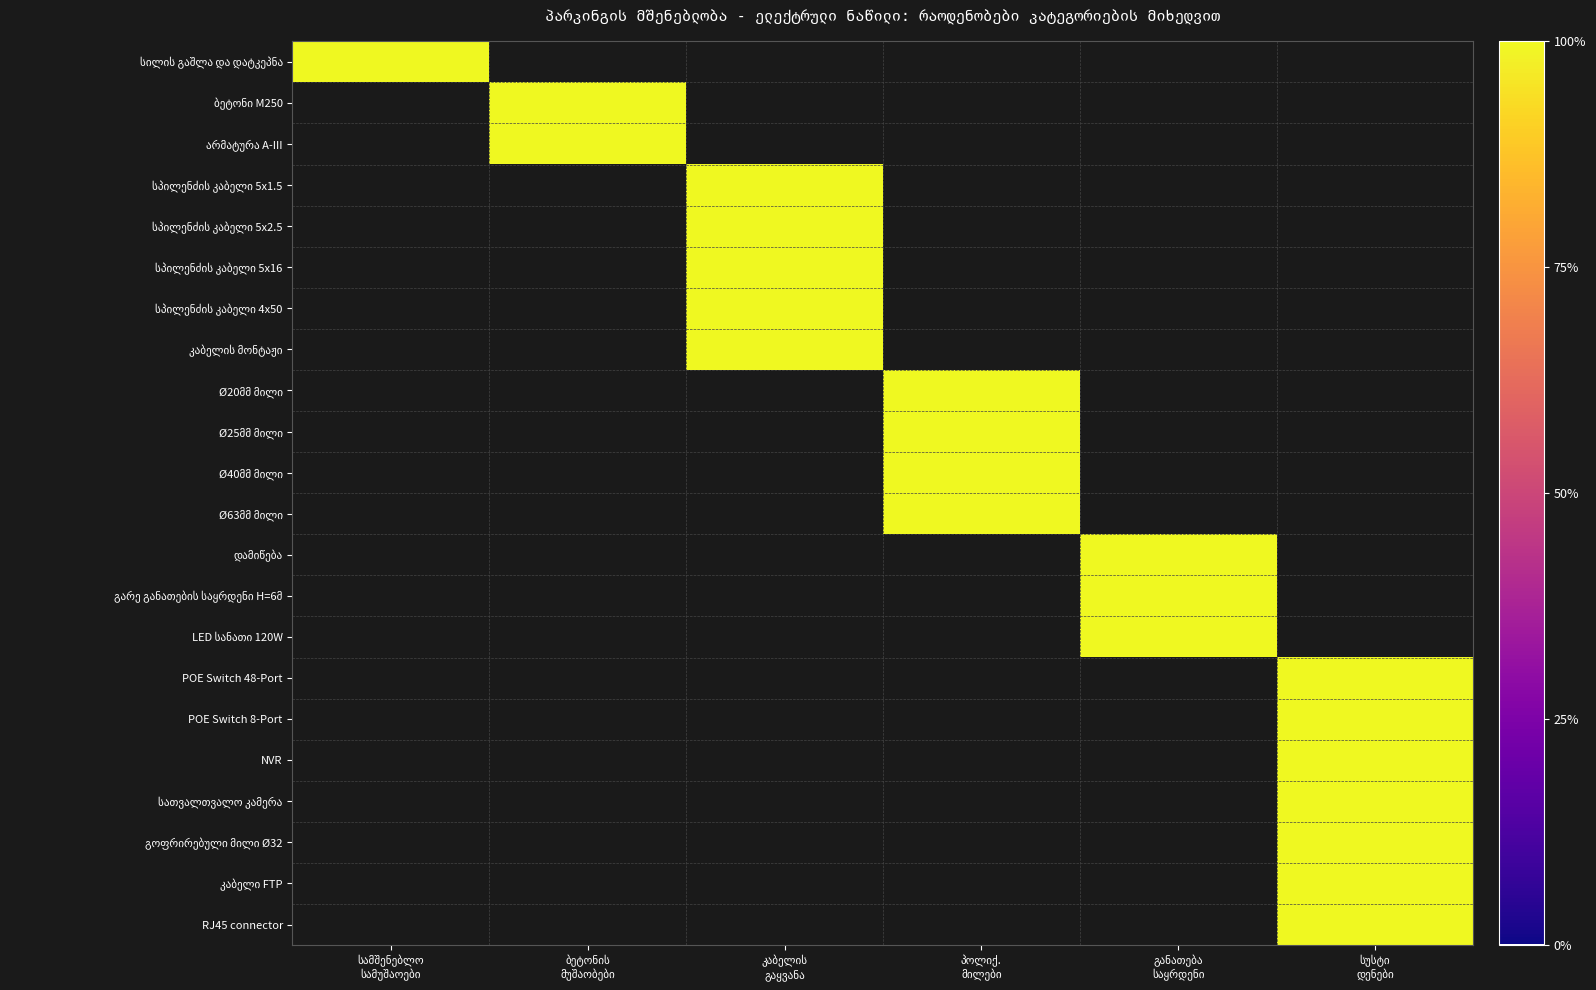

How many data points does each series have?

6